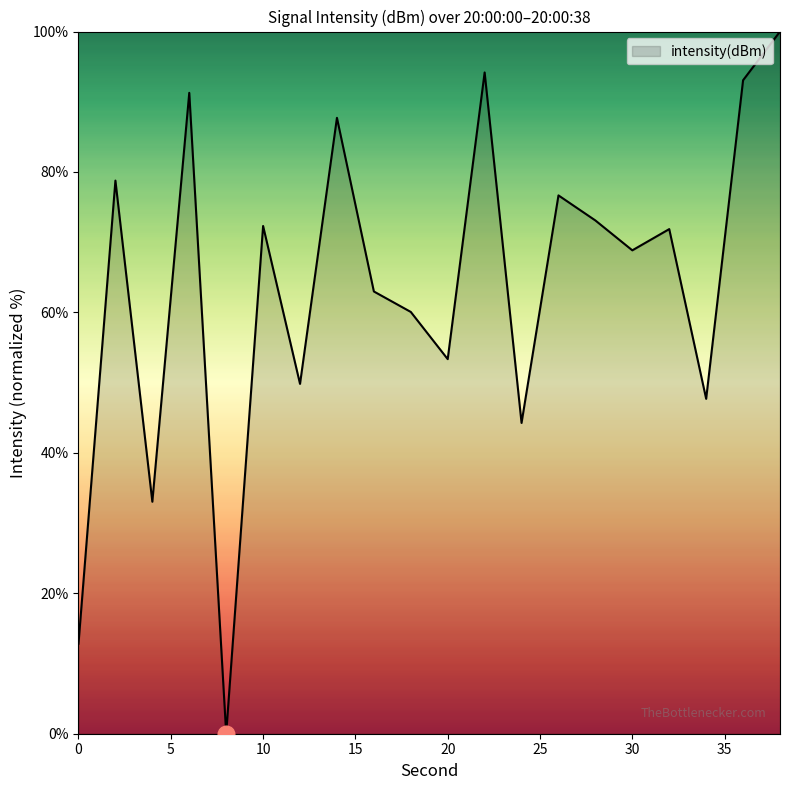

What is the difference between the maximum and minimum values?

100.0